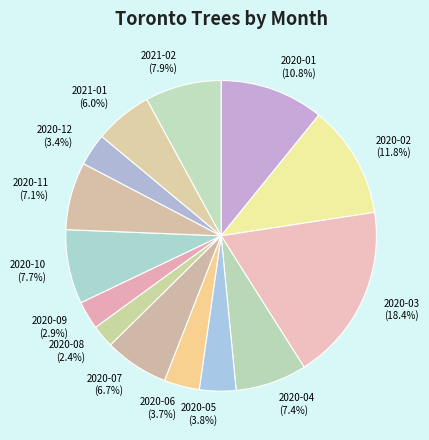

Combined, what portion of the pie is 2020-07 and 2020-05?

10.5%